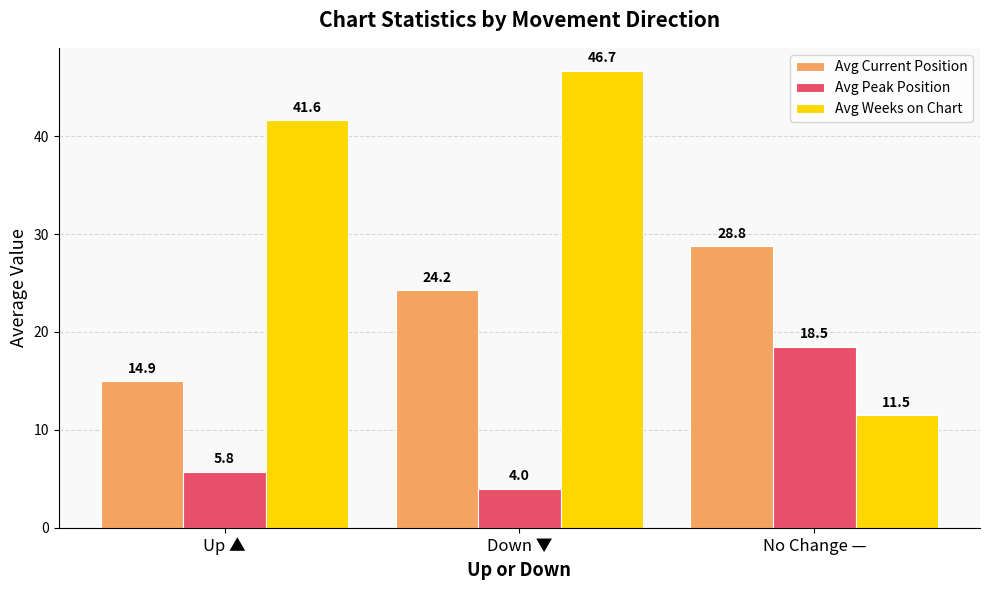

What is the sum of all Avg Current Position values?

68.0